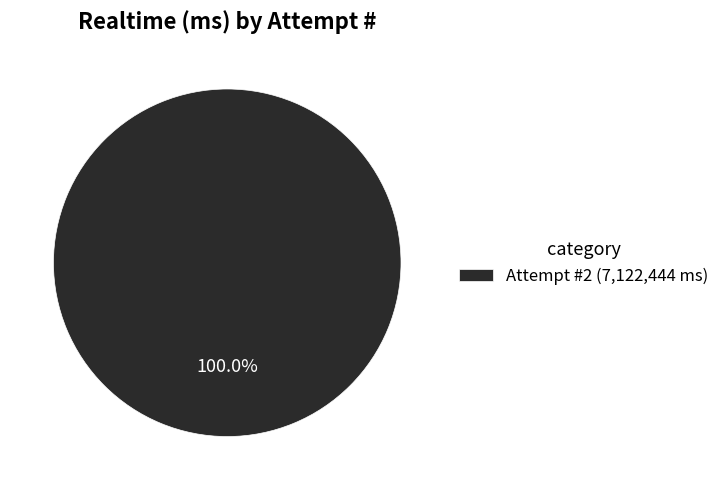

Is there a majority slice in this chart?

Yes